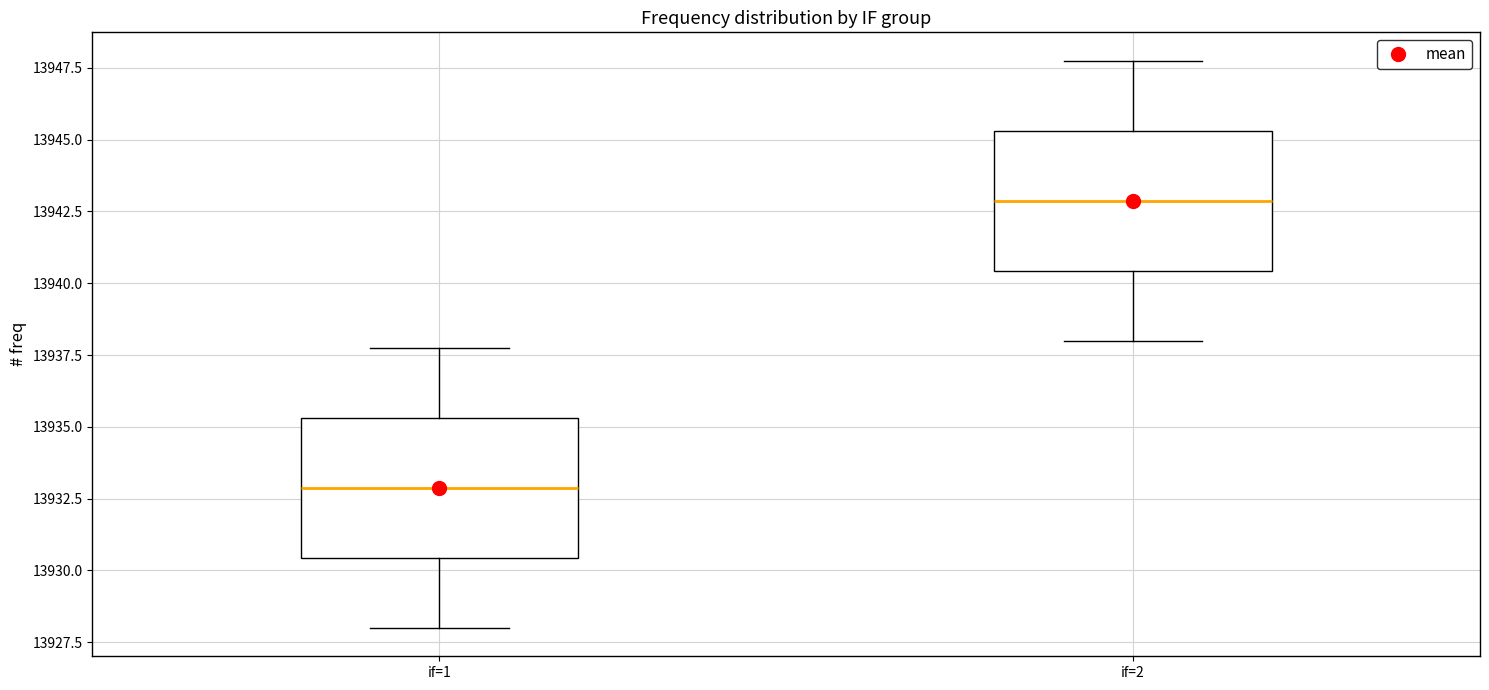

Which box's median line is the highest?

if=2